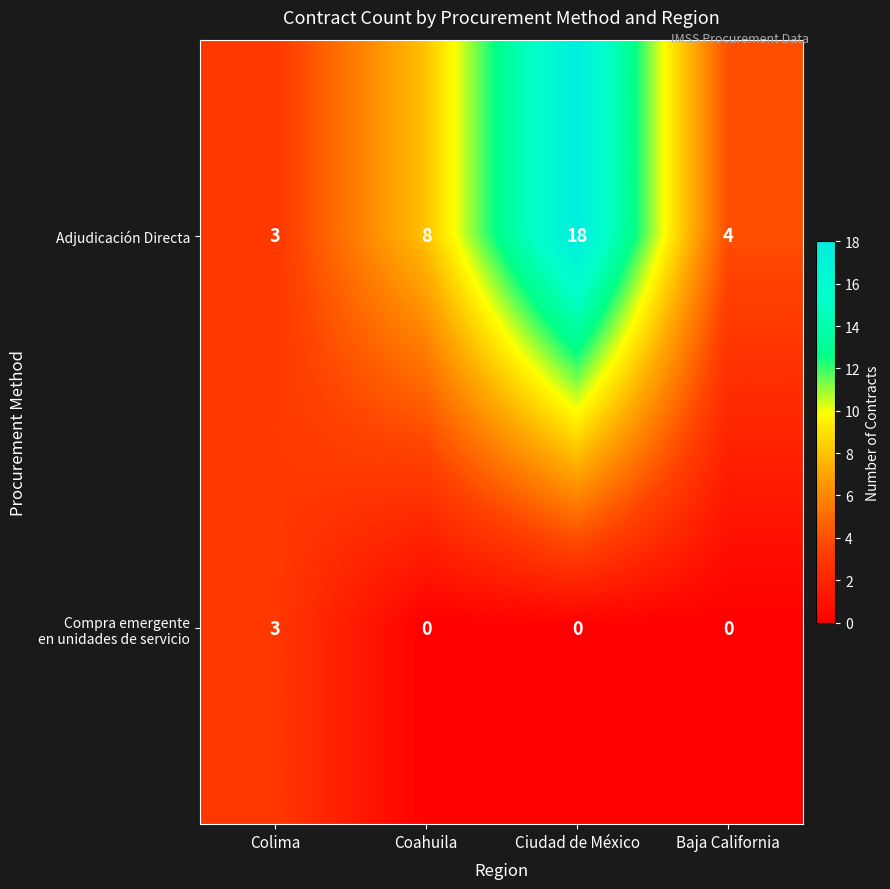

Rank the categories by Adjudicación Directa value from lowest to highest.

Colima, Baja California, Coahuila, Ciudad de México